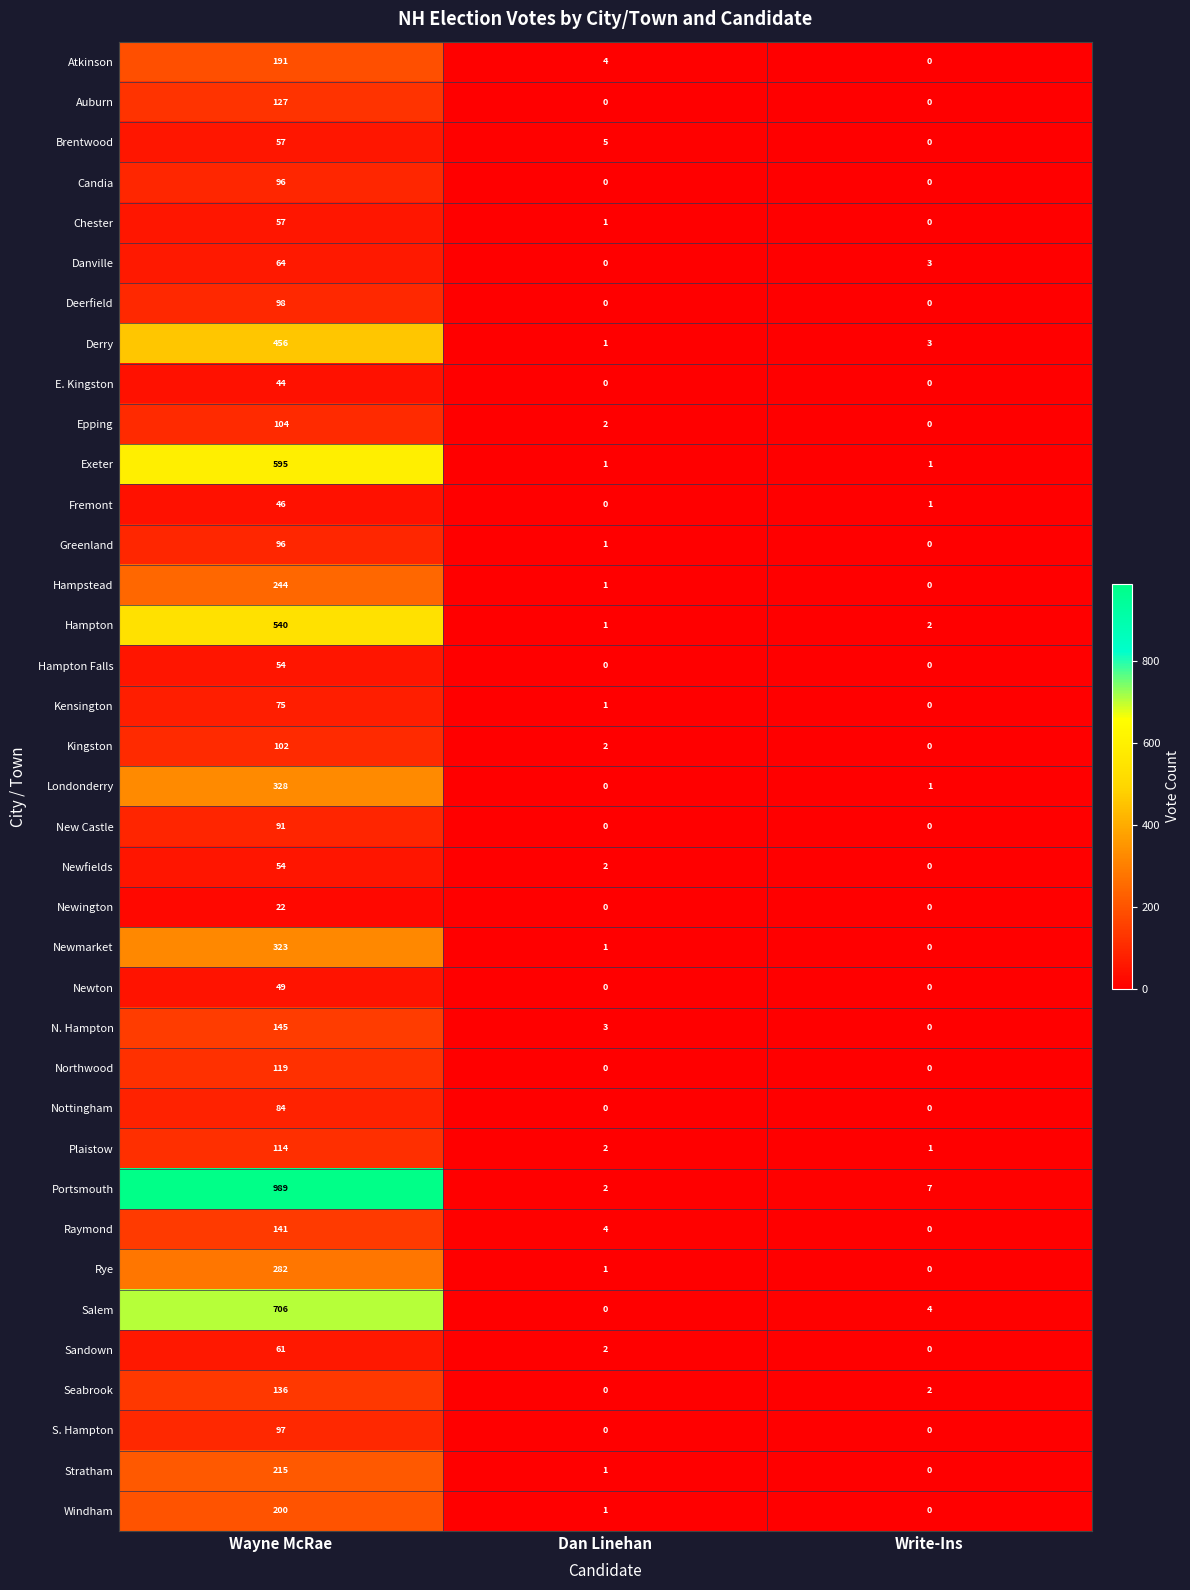

The value of Auburn at Wayne McRae is 188. True or false?

False